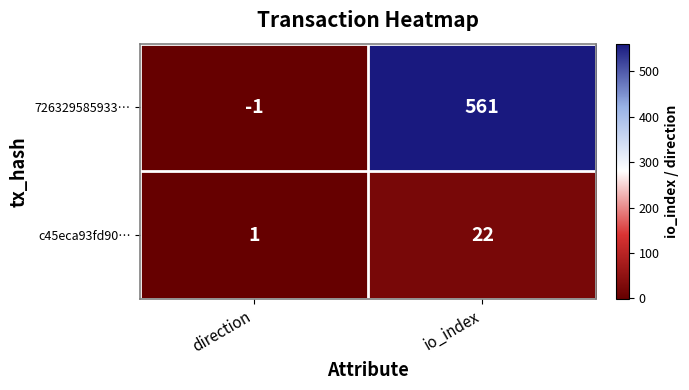

What is the sum of all c45eca93fd90… values?

23